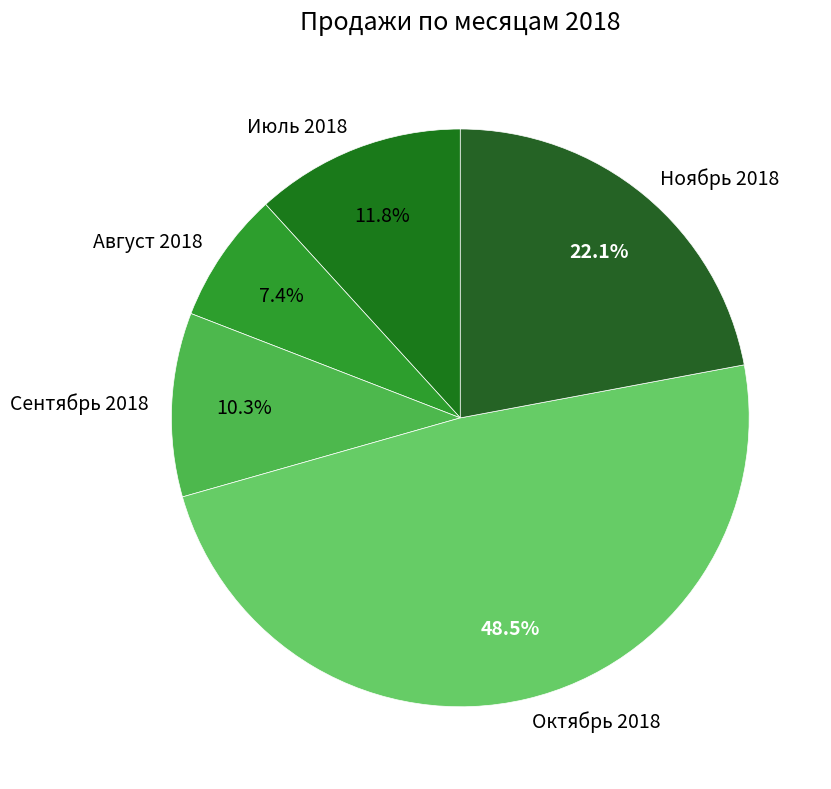

How many slices are in this pie chart?

5